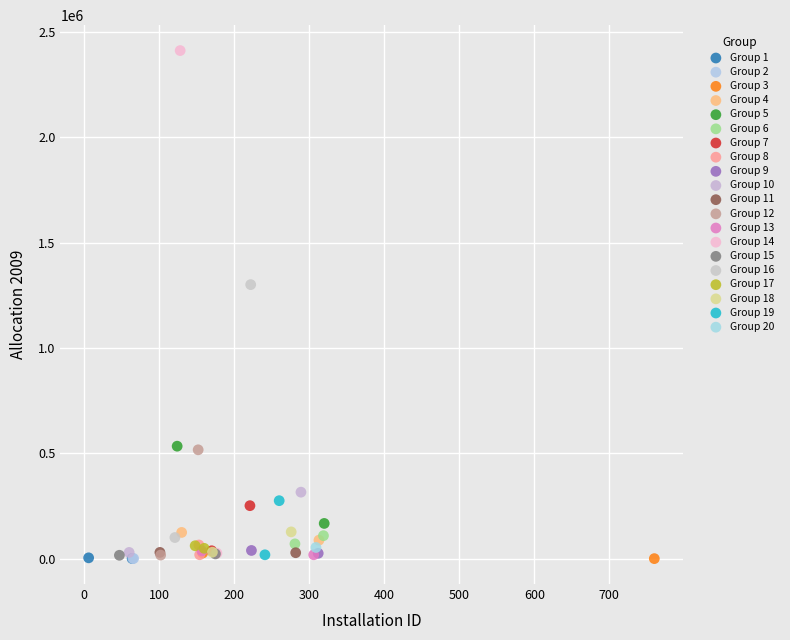

What are all the series names shown in the legend?

Group 1, Group 2, Group 3, Group 4, Group 5, Group 6, Group 7, Group 8, Group 9, Group 10, Group 11, Group 12, Group 13, Group 14, Group 15, Group 16, Group 17, Group 18, Group 19, Group 20